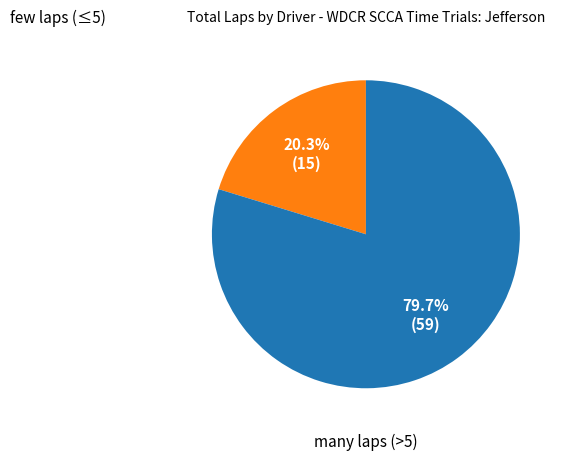

Is there a majority slice in this chart?

Yes